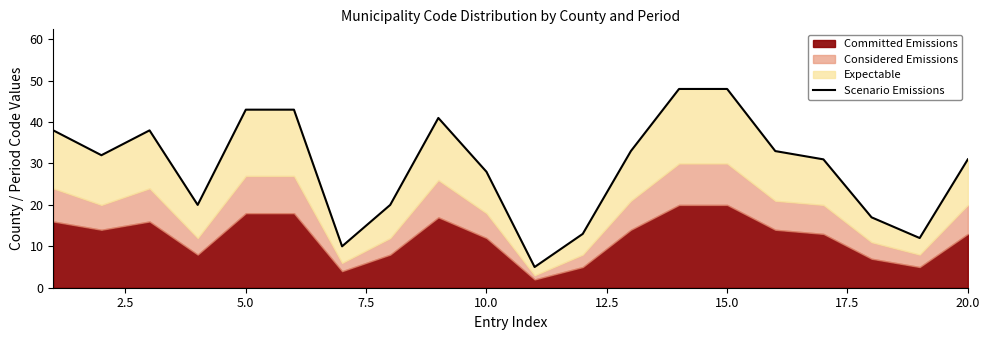

Count the number of values greater than 32.

9